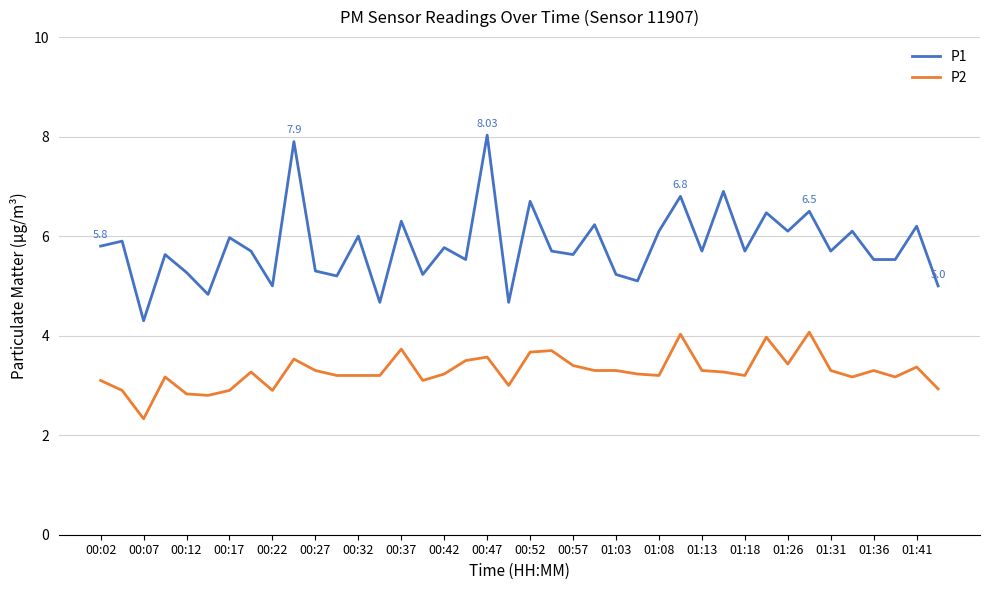

Rank the series by their average value, from highest to lowest.

P1, P2